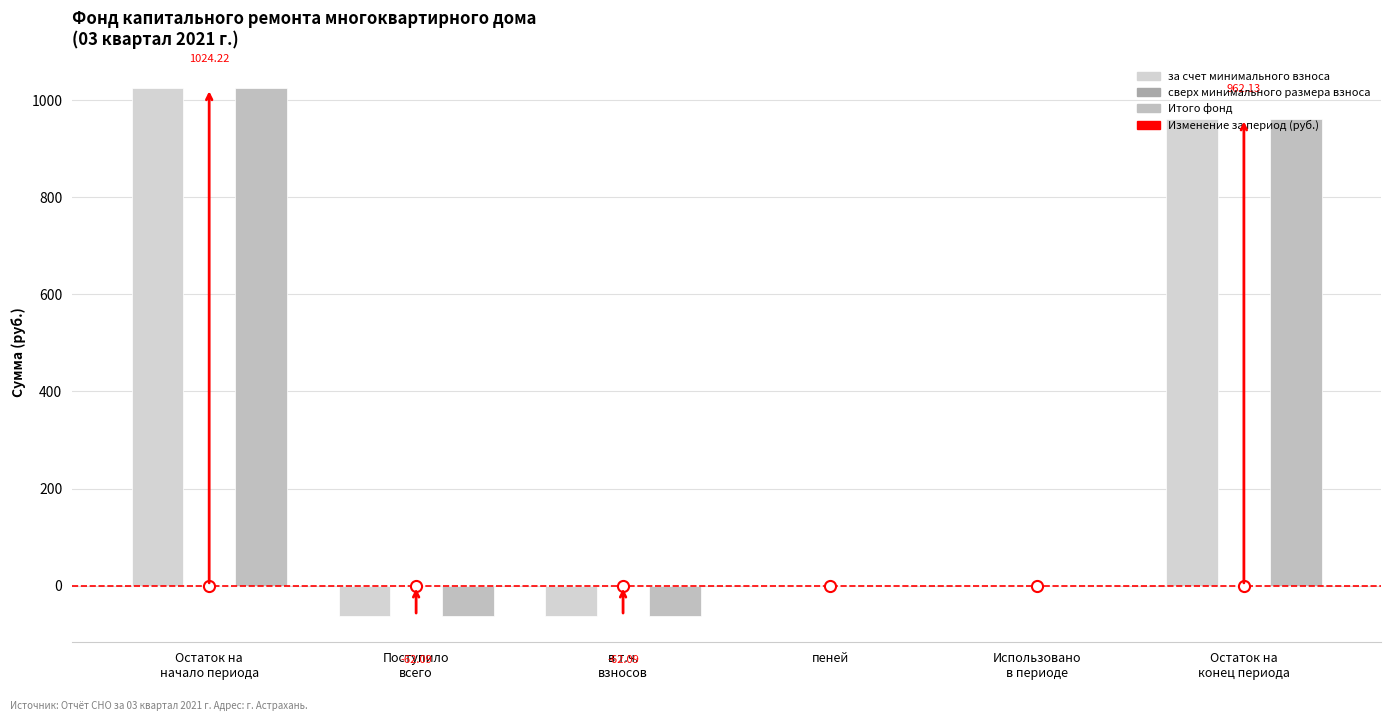

Where is за счет минимального взноса nearest to the value 481?

пеней